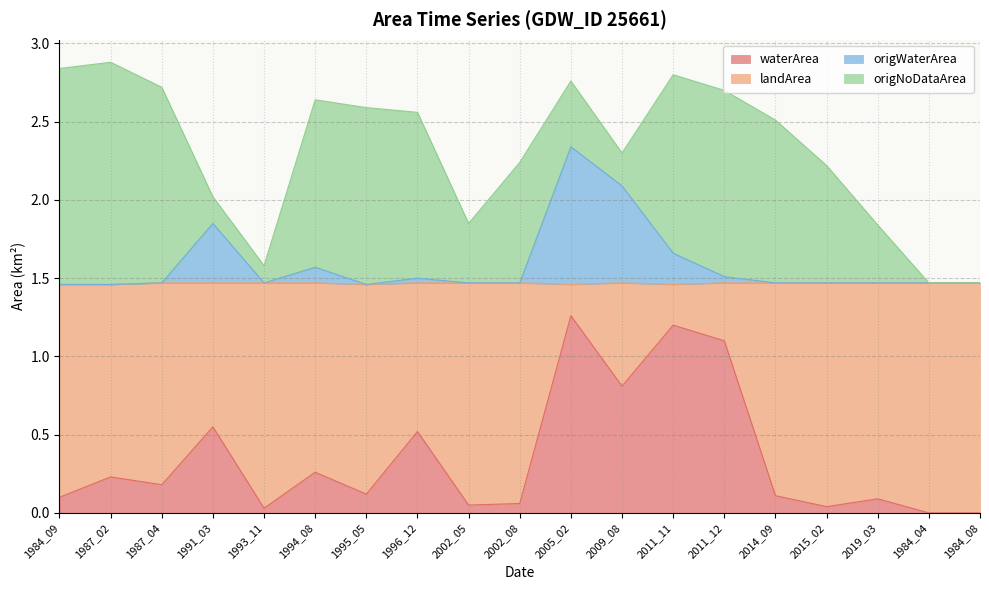

What is the difference between the maximum and minimum values in the origWaterArea series?

0.9